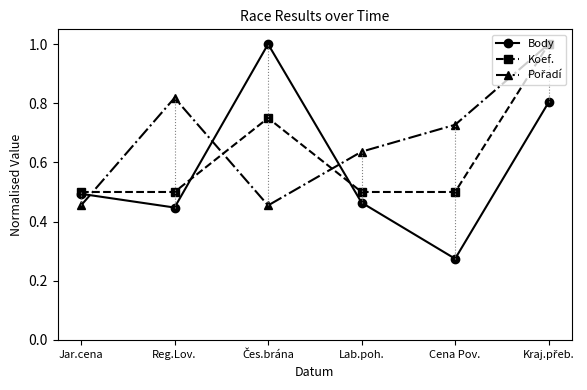

Between Jar.cena and Čes.brána, which is larger?

Čes.brána